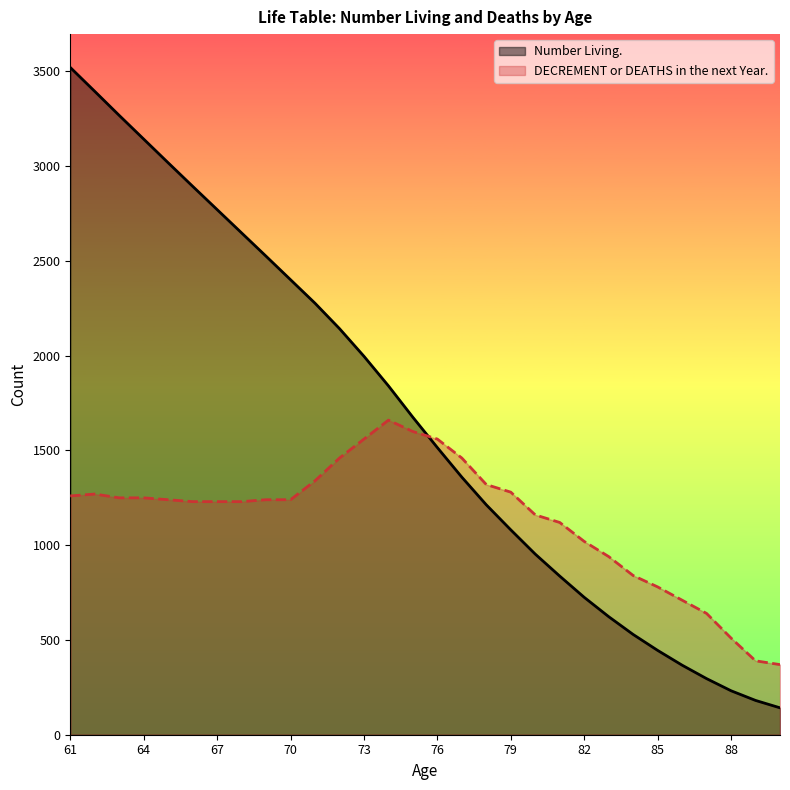

Reading left to right, what are all the values shown in this chart?

Number Living.: 3521	3395	3268	3143	3018	2894	2771	2648	2525	2401	2277	2143	1997	1841	1675	1515	1359	1213	1081	953	837	725	623	529	445	367	296	232	181	142
DECREMENT or DEATHS in the next Year.: 1260	1270	1250	1250	1240	1230	1230	1230	1240	1240	1340	1460	1560	1660	1600	1560	1460	1320	1280	1160	1120	1020	940	840	780	710	640	510	390	370